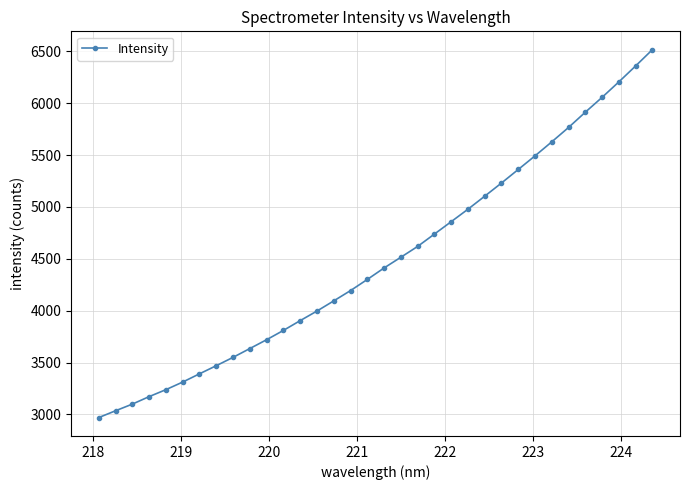

What is the maximum value shown in the chart?

6515.5